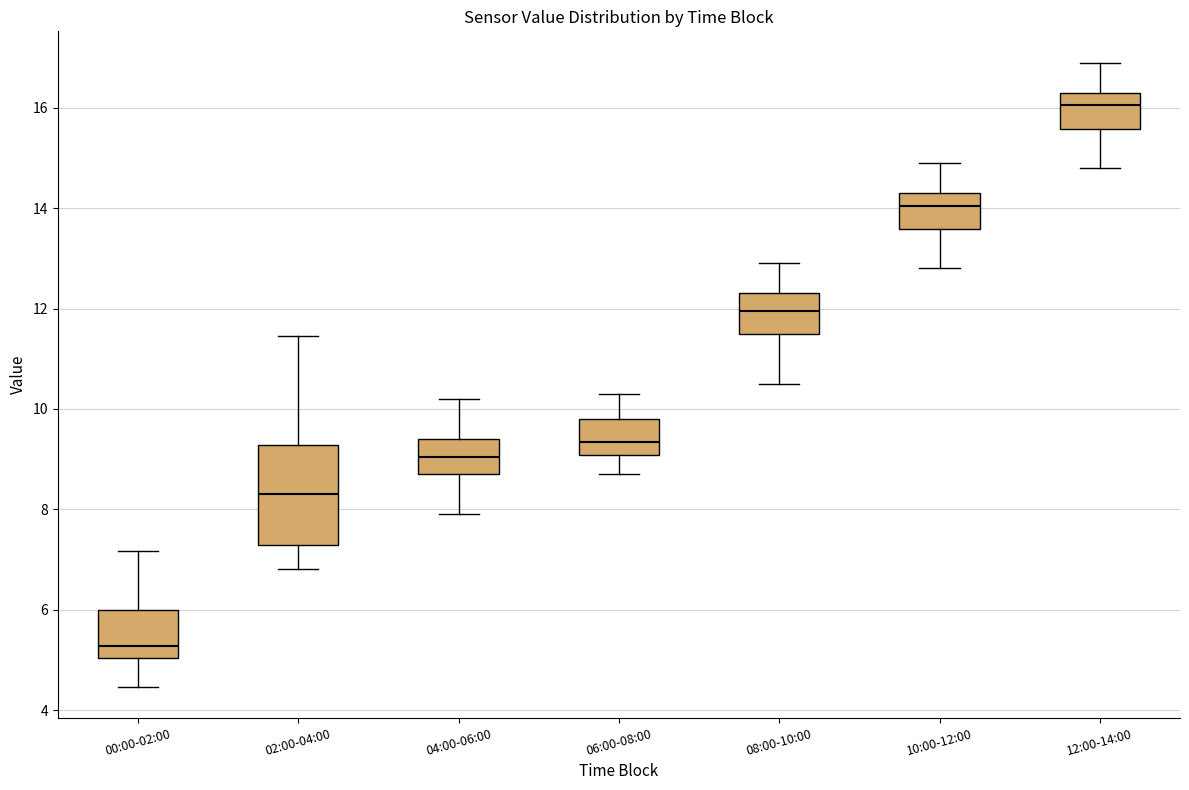

Reading left to right, read every box against the y-axis: the position of its median line, the range the box covers, and the ends of its whiskers. The values are not printed on the chart, so give them approximately, as read against the axis.

00:00-02:00: median 5.2, box 5.0 to 6.0, whiskers 4.4 to 7.2
02:00-04:00: median 8.4, box 7.2 to 9.2, whiskers 6.8 to 11.4
04:00-06:00: median 9.0, box 8.8 to 9.4, whiskers 8.0 to 10.2
06:00-08:00: median 9.4, box 9.0 to 9.8, whiskers 8.8 to 10.4
08:00-10:00: median 12.0, box 11.6 to 12.4, whiskers 10.6 to 13.0
10:00-12:00: median 14.0, box 13.6 to 14.4, whiskers 12.8 to 15.0
12:00-14:00: median 16.0, box 15.6 to 16.4, whiskers 14.8 to 17.0